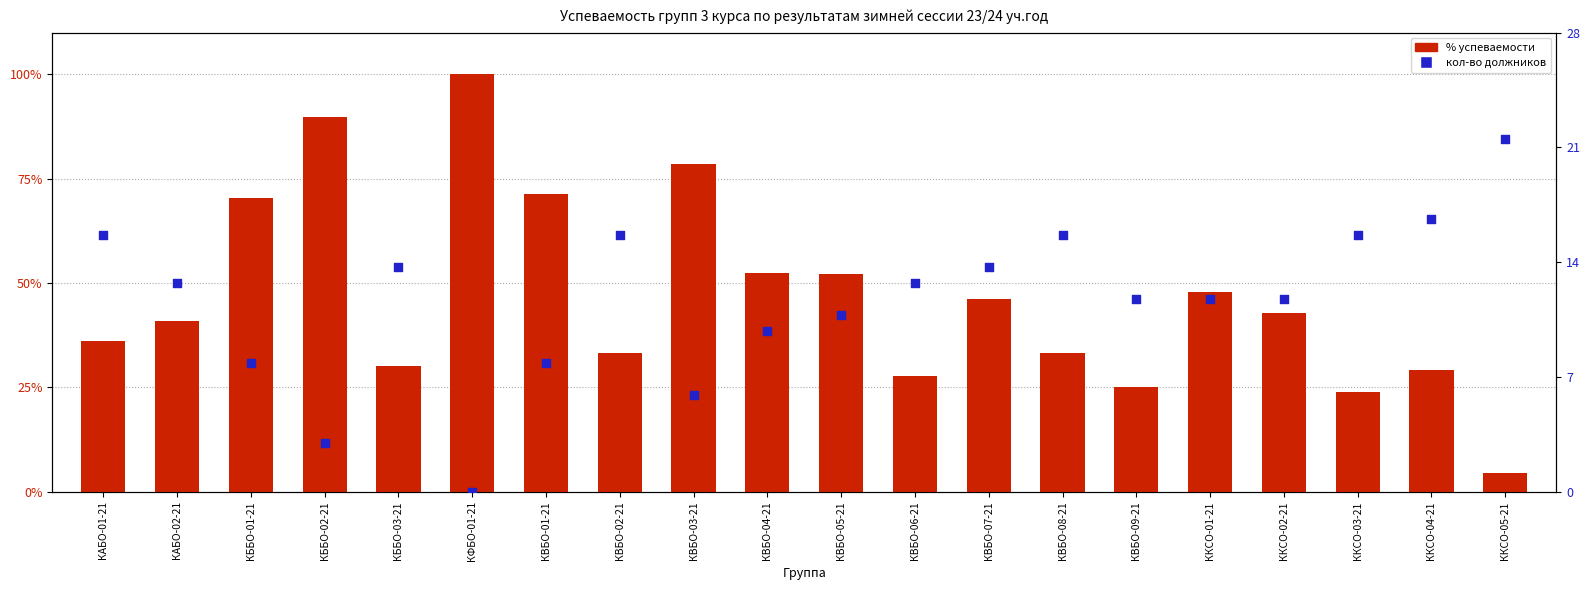

What are all the series names shown in the legend?

% успеваемости, кол-во должников